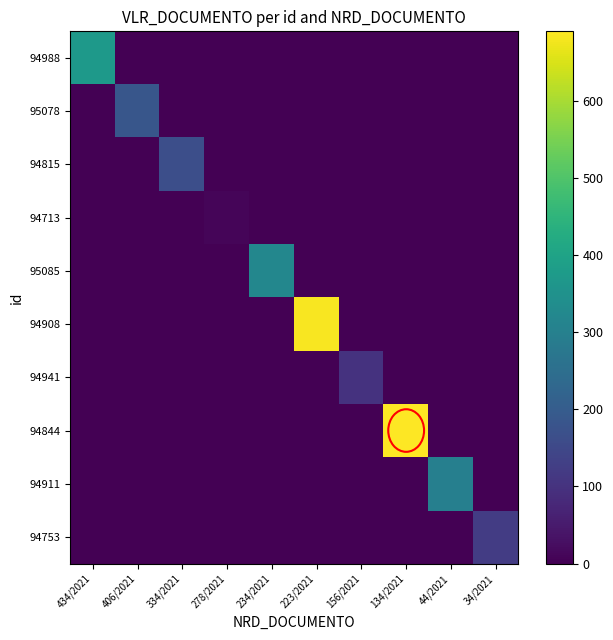

Reading right to left, extract all data points from this chart.

94988: 34/2021=0.0	44/2021=0.0	134/2021=0.0	156/2021=0.0	223/2021=0.0	234/2021=0.0	278/2021=0.0	334/2021=0.0	406/2021=0.0	434/2021=369.6
95078: 34/2021=0.0	44/2021=0.0	134/2021=0.0	156/2021=0.0	223/2021=0.0	234/2021=0.0	278/2021=0.0	334/2021=0.0	406/2021=184.9	434/2021=0.0
94815: 34/2021=0.0	44/2021=0.0	134/2021=0.0	156/2021=0.0	223/2021=0.0	234/2021=0.0	278/2021=0.0	334/2021=165.6	406/2021=0.0	434/2021=0.0
94713: 34/2021=0.0	44/2021=0.0	134/2021=0.0	156/2021=0.0	223/2021=0.0	234/2021=0.0	278/2021=10.1	334/2021=0.0	406/2021=0.0	434/2021=0.0
95085: 34/2021=0.0	44/2021=0.0	134/2021=0.0	156/2021=0.0	223/2021=0.0	234/2021=320.0	278/2021=0.0	334/2021=0.0	406/2021=0.0	434/2021=0.0
94908: 34/2021=0.0	44/2021=0.0	134/2021=0.0	156/2021=0.0	223/2021=683.8	234/2021=0.0	278/2021=0.0	334/2021=0.0	406/2021=0.0	434/2021=0.0
94941: 34/2021=0.0	44/2021=0.0	134/2021=0.0	156/2021=100.0	223/2021=0.0	234/2021=0.0	278/2021=0.0	334/2021=0.0	406/2021=0.0	434/2021=0.0
94844: 34/2021=0.0	44/2021=0.0	134/2021=690.0	156/2021=0.0	223/2021=0.0	234/2021=0.0	278/2021=0.0	334/2021=0.0	406/2021=0.0	434/2021=0.0
94911: 34/2021=0.0	44/2021=297.6	134/2021=0.0	156/2021=0.0	223/2021=0.0	234/2021=0.0	278/2021=0.0	334/2021=0.0	406/2021=0.0	434/2021=0.0
94753: 34/2021=123.3	44/2021=0.0	134/2021=0.0	156/2021=0.0	223/2021=0.0	234/2021=0.0	278/2021=0.0	334/2021=0.0	406/2021=0.0	434/2021=0.0